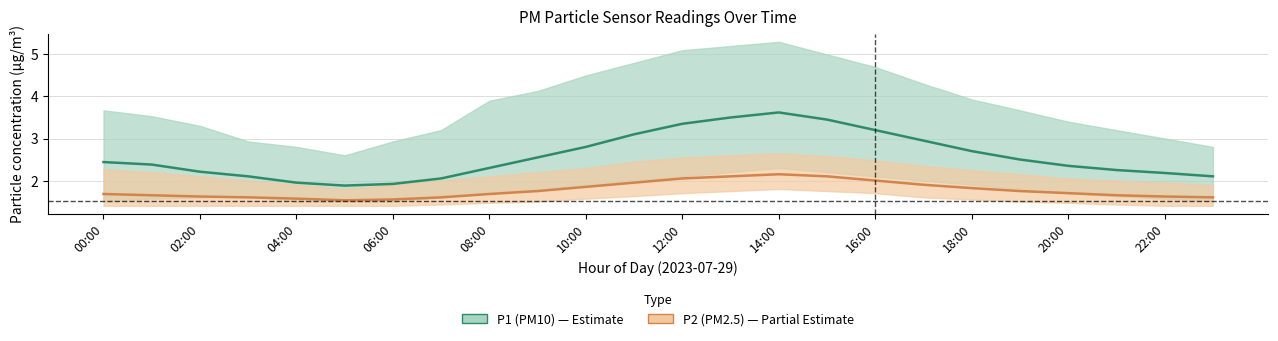

What is the label of the 8th point from the right?

16:00